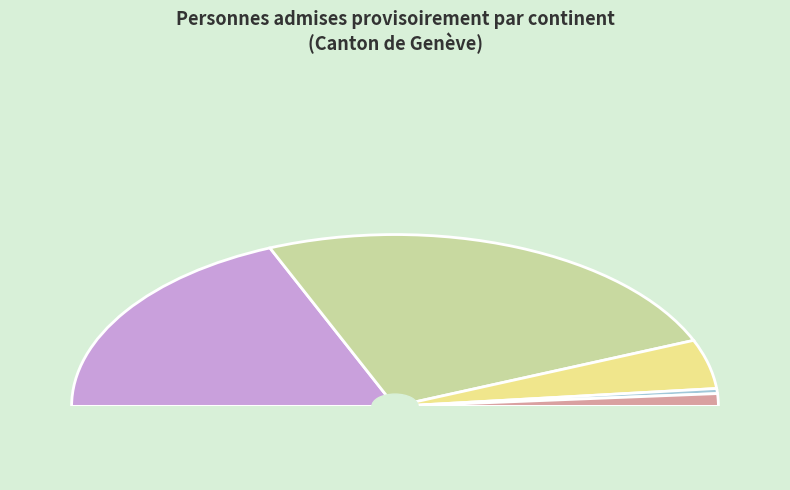

Rank the categories by value from lowest to highest.

Amérique, Provenance inconnu, Europe, Afrique, Asie